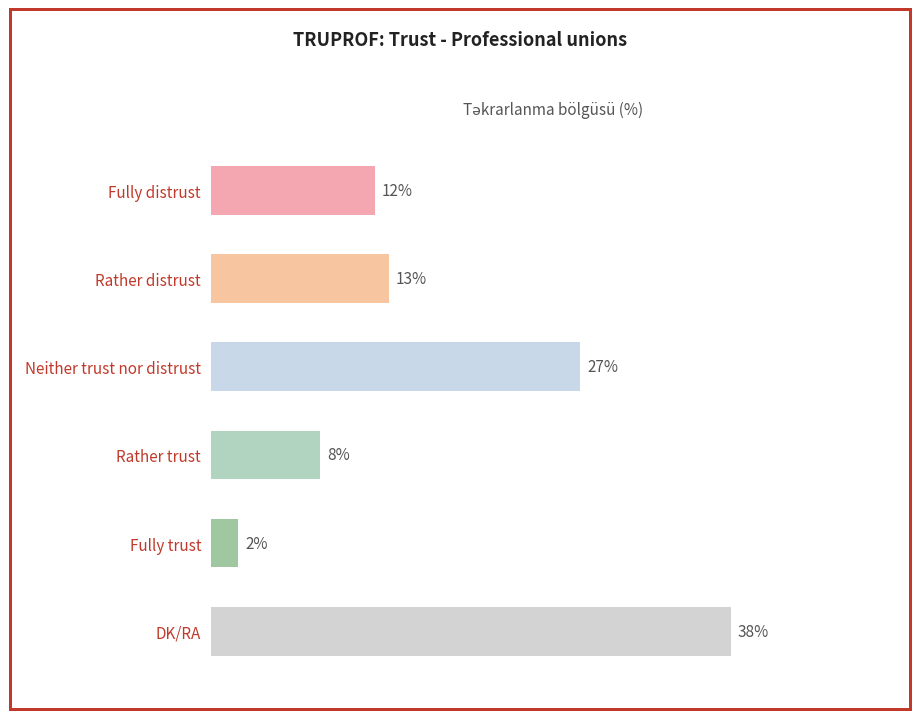

Where is the data nearest to the value 20?

Rather distrust